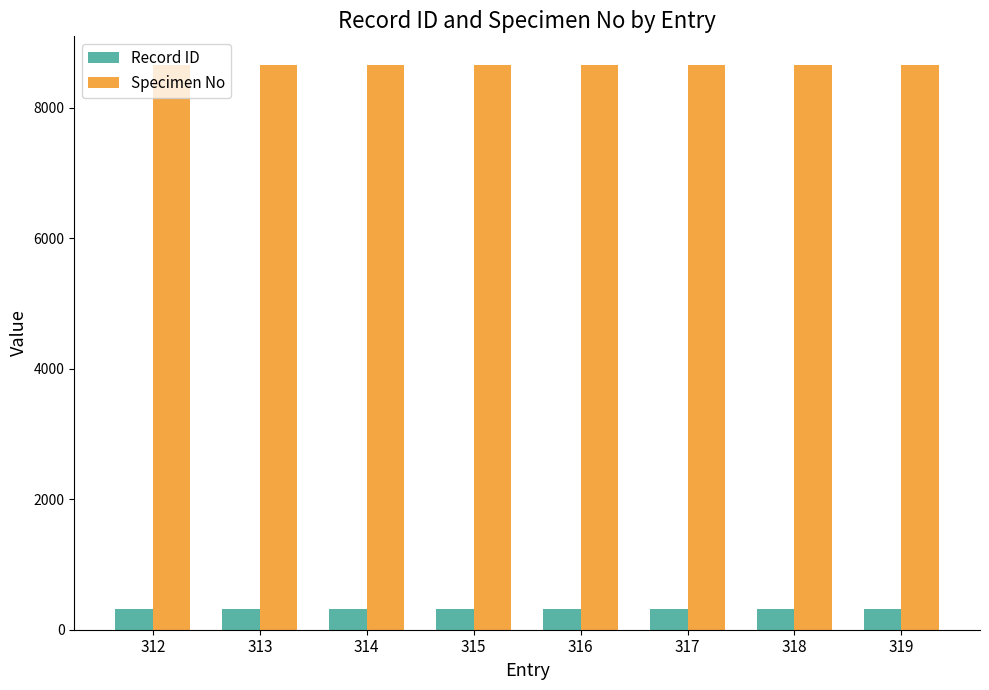

What is the greatest value displayed?

8665